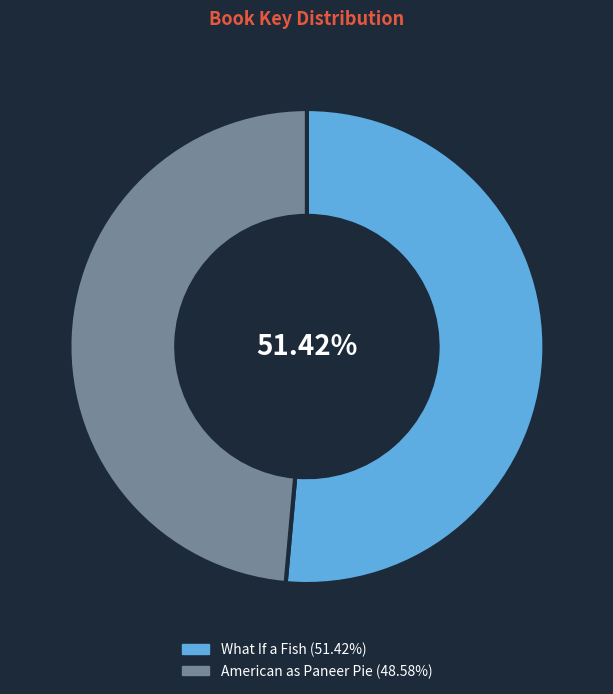

Is it true that What If a Fish is 51% of the pie?

True